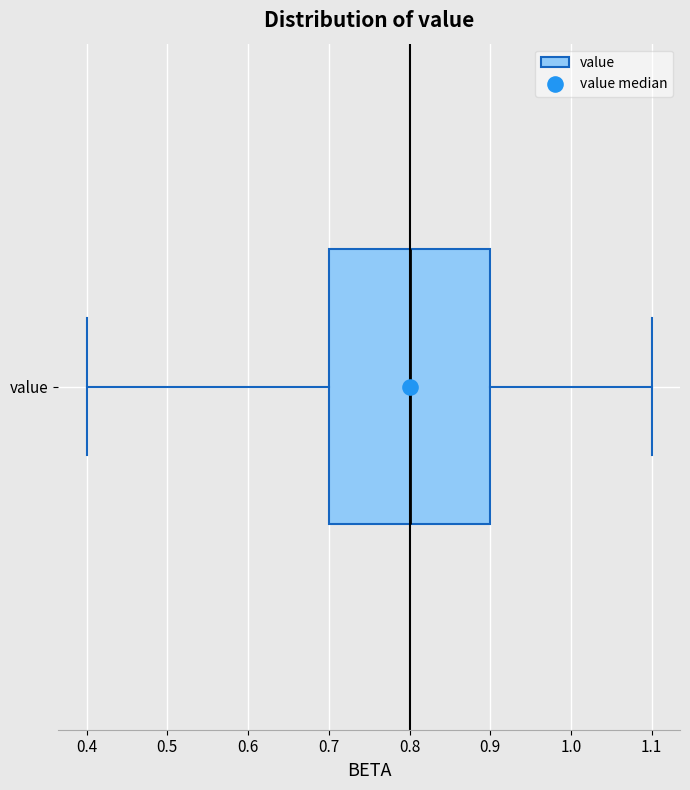

Where does the median line of the box for value sit on the x-axis? The values are not printed on the chart, so give them approximately, as read against the axis.

0.8